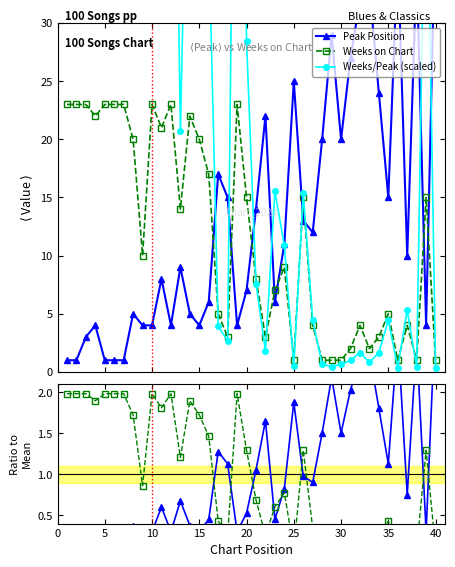

What is the minimum value shown in the chart?

0.1